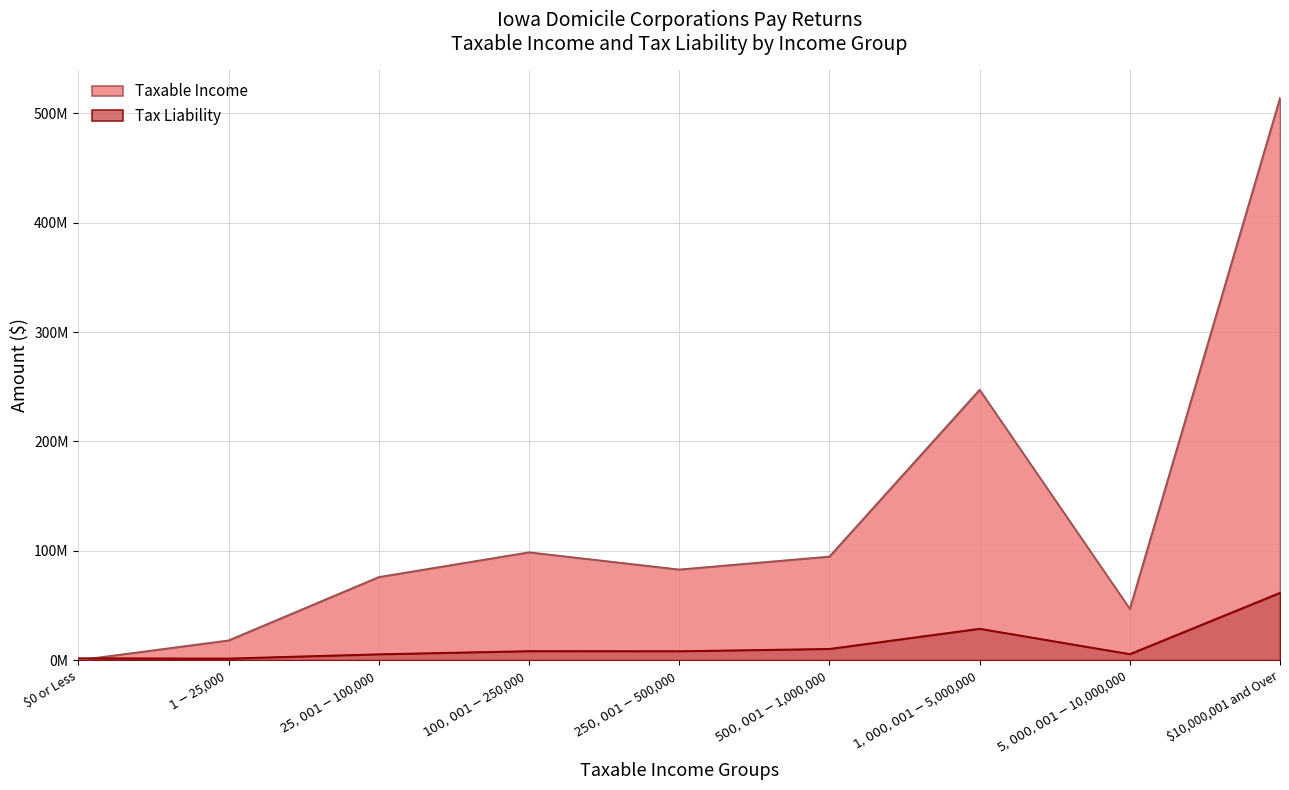

What is the difference between the Taxable Income values at $5,000,001-$10,000,000 and $0 or Less?

46954908